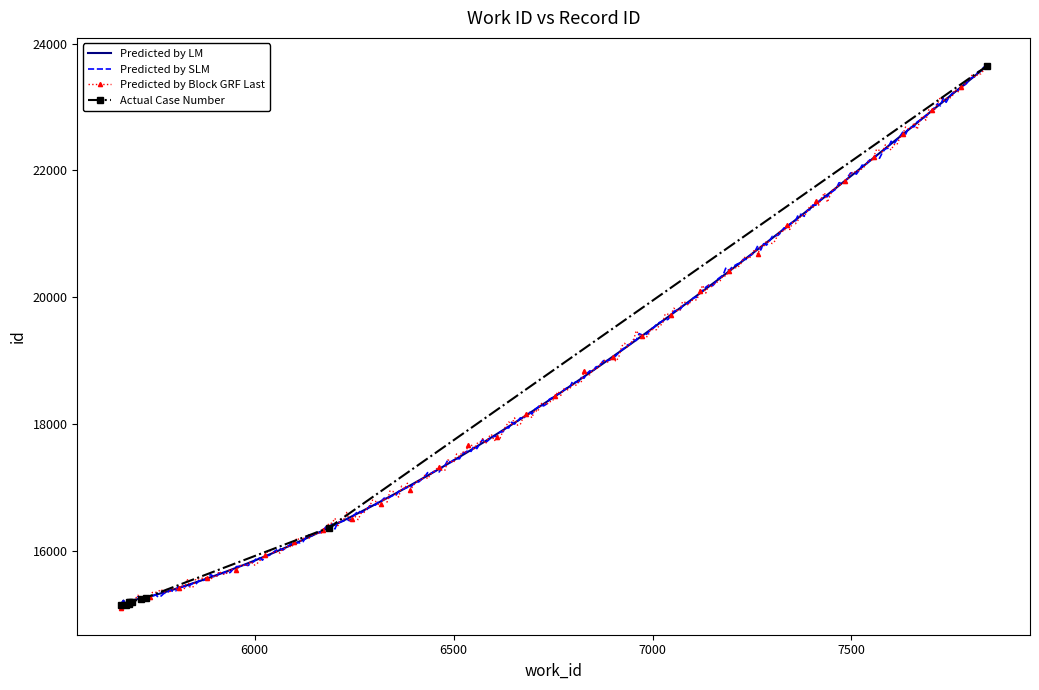

What is the minimum value shown in the chart?

15143